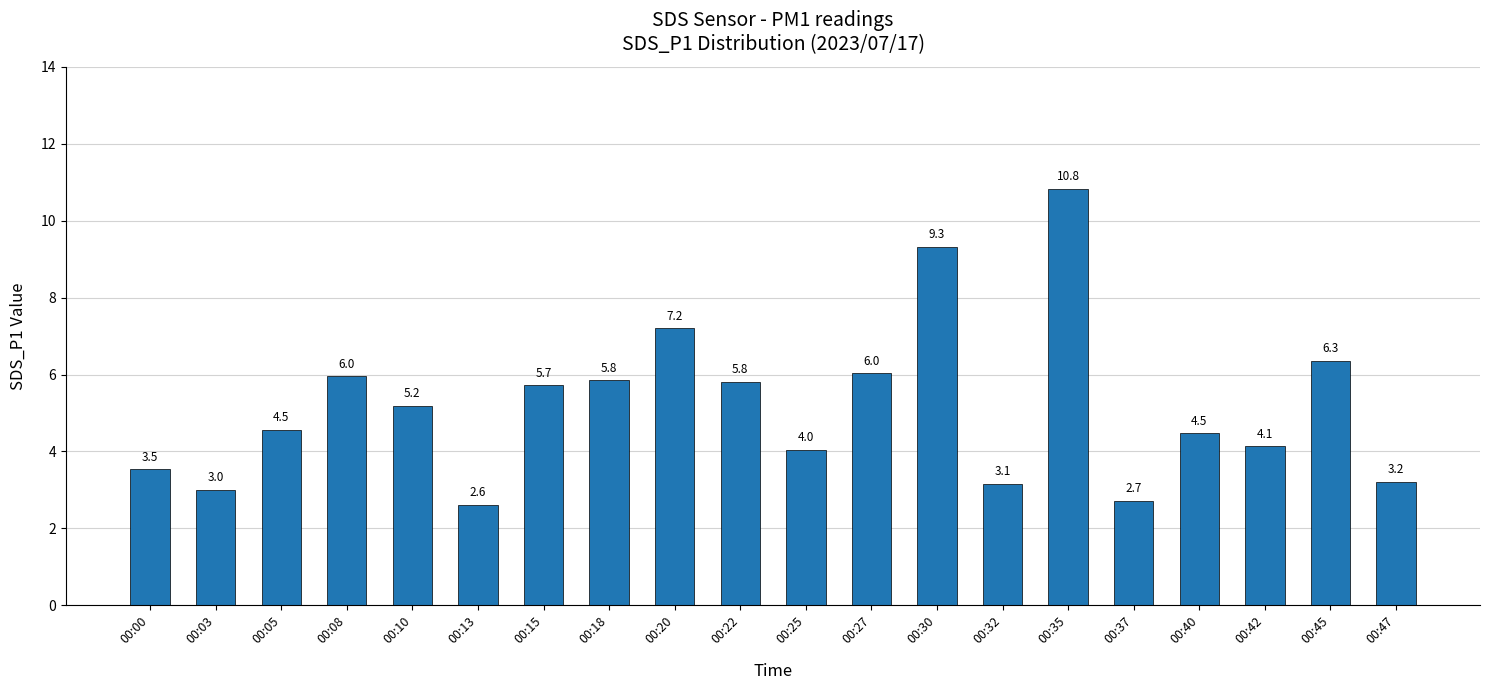

What is the value of the 4th bar from the left?

6.0